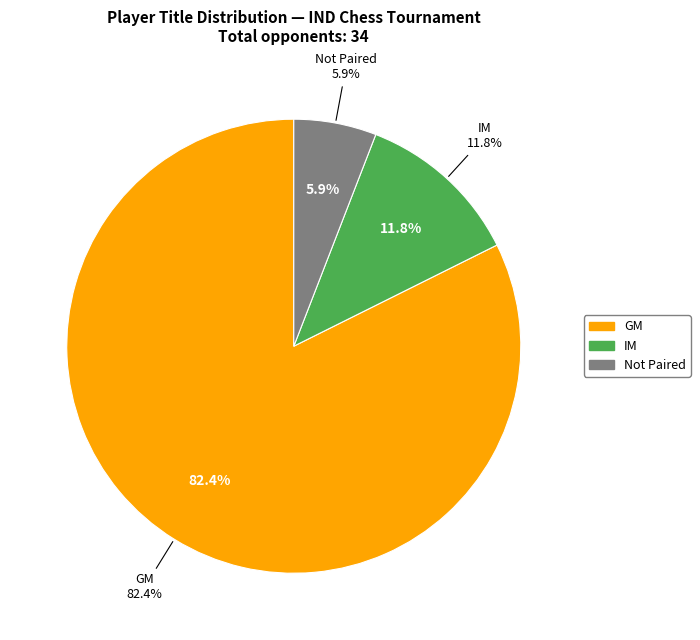

Does GM represent more than half of the total?

Yes